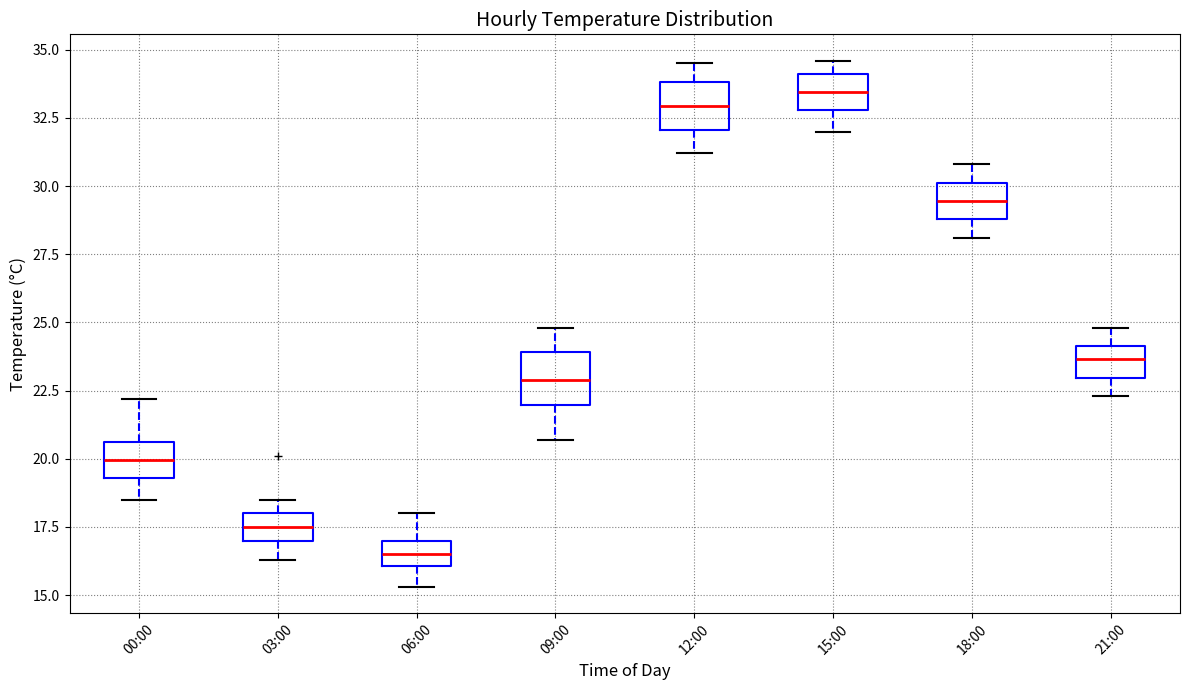

Where is the lower edge of the box for 15:00 on the y-axis? The values are not printed on the chart, so give them approximately, as read against the axis.

33.0